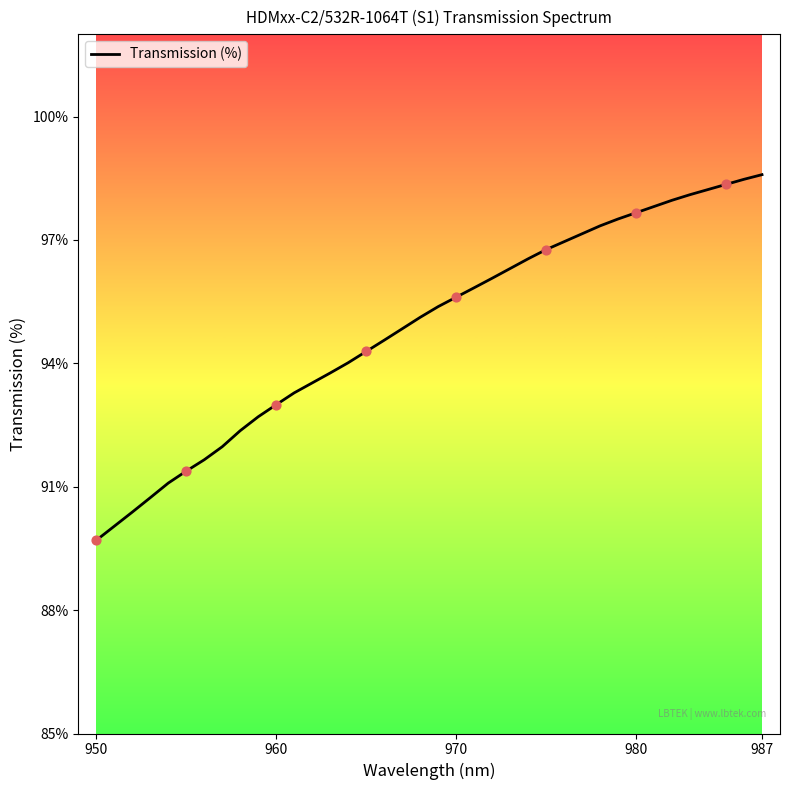

What is the smallest value displayed?

89.7